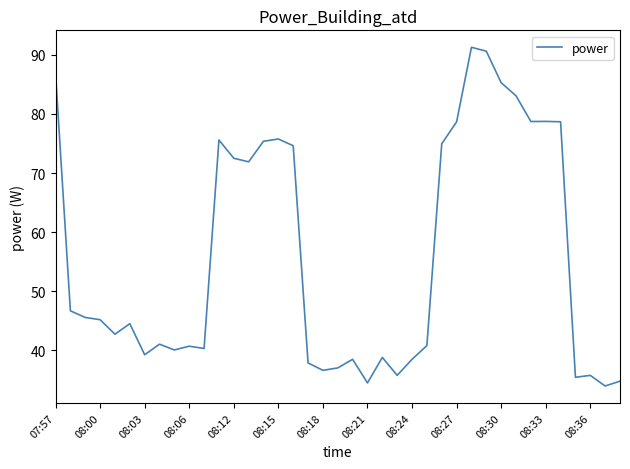

What is the greatest value displayed?

91.3